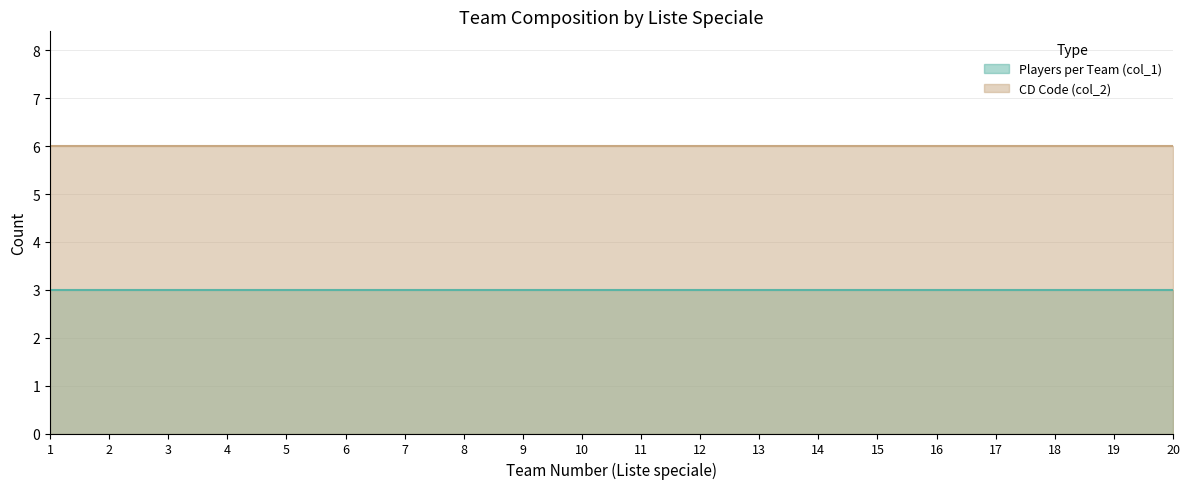

At how many categories does at least one series exceed 5?

20